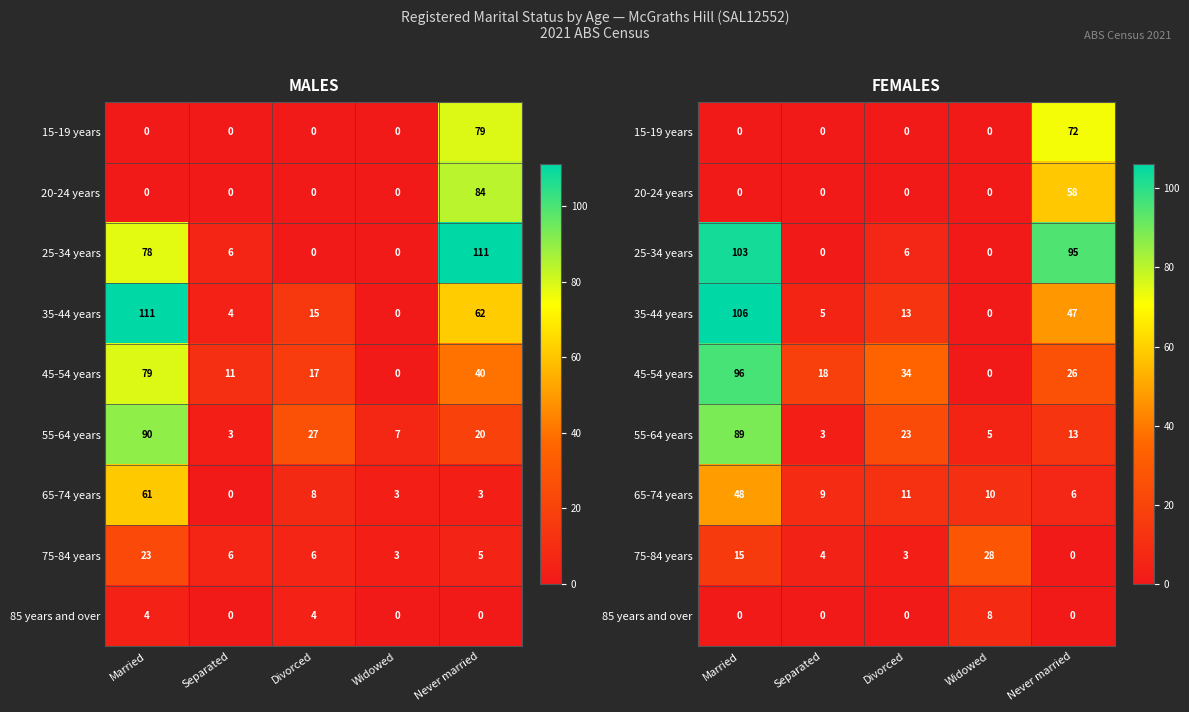

What is the total value across all series at Never married?

317